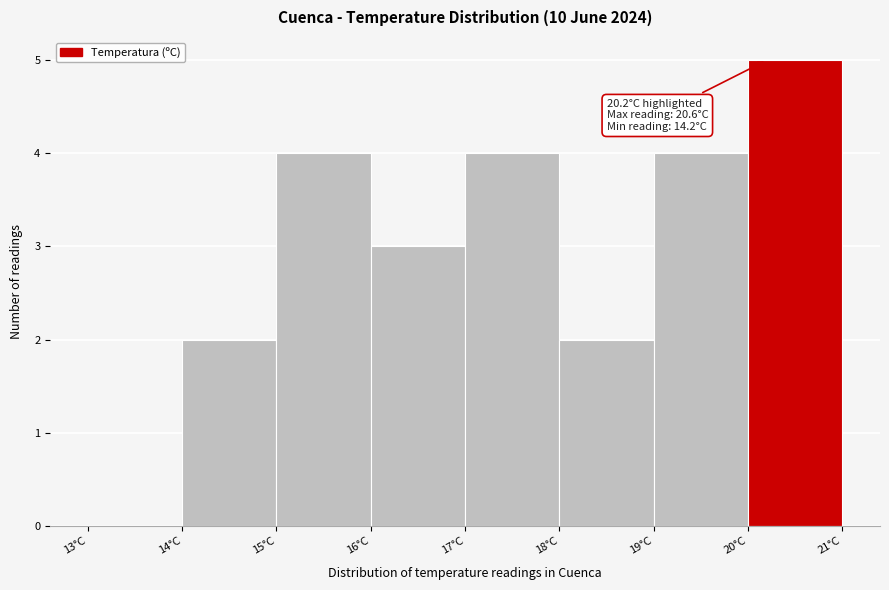

Over which range of the x-axis is the bar tallest?

20 to 21